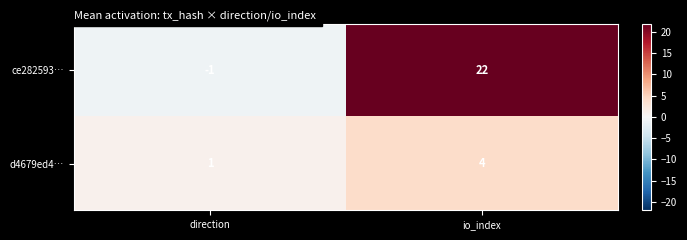

Where is ce282593… nearest to the value 10?

direction